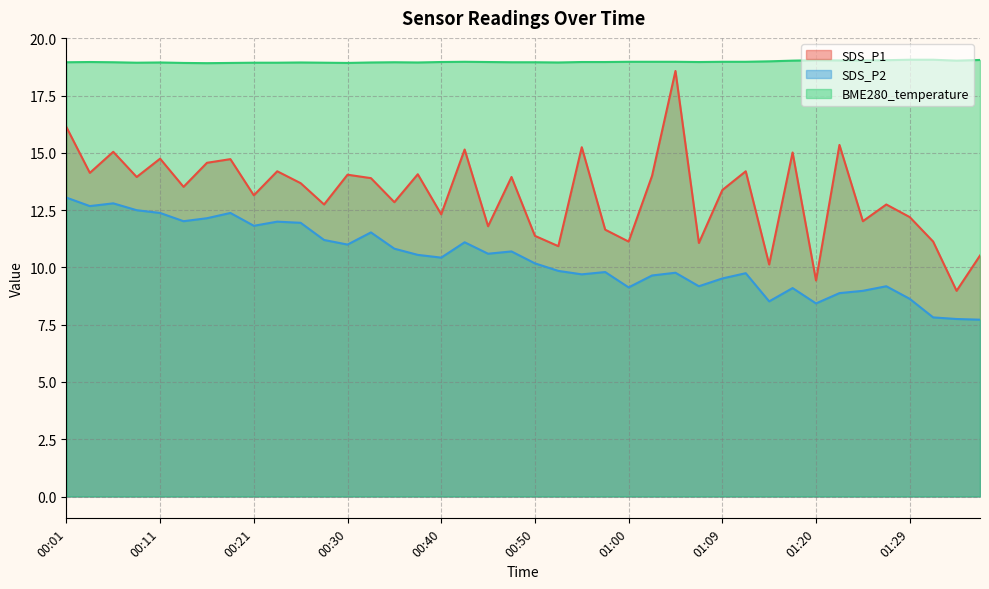

What is the sum of the SDS_P2 values at 00:55 and 00:11?

22.1